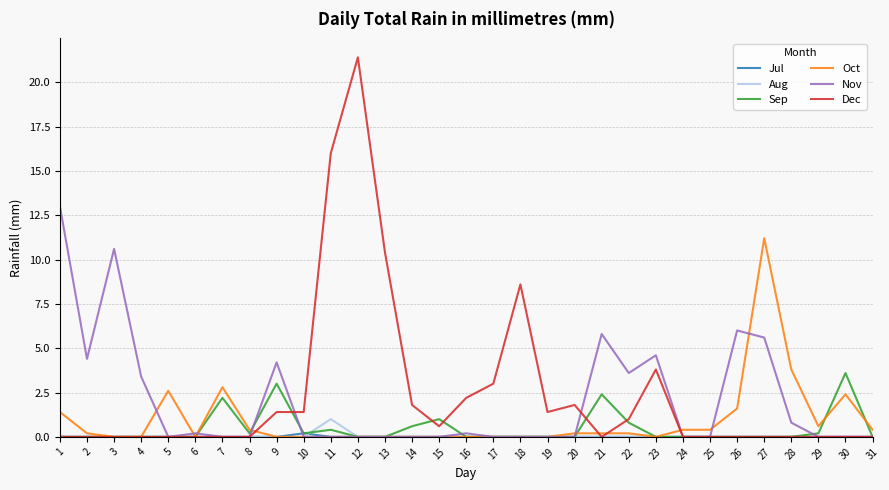

What is the spread (max minus min) of values at 17?

3.0